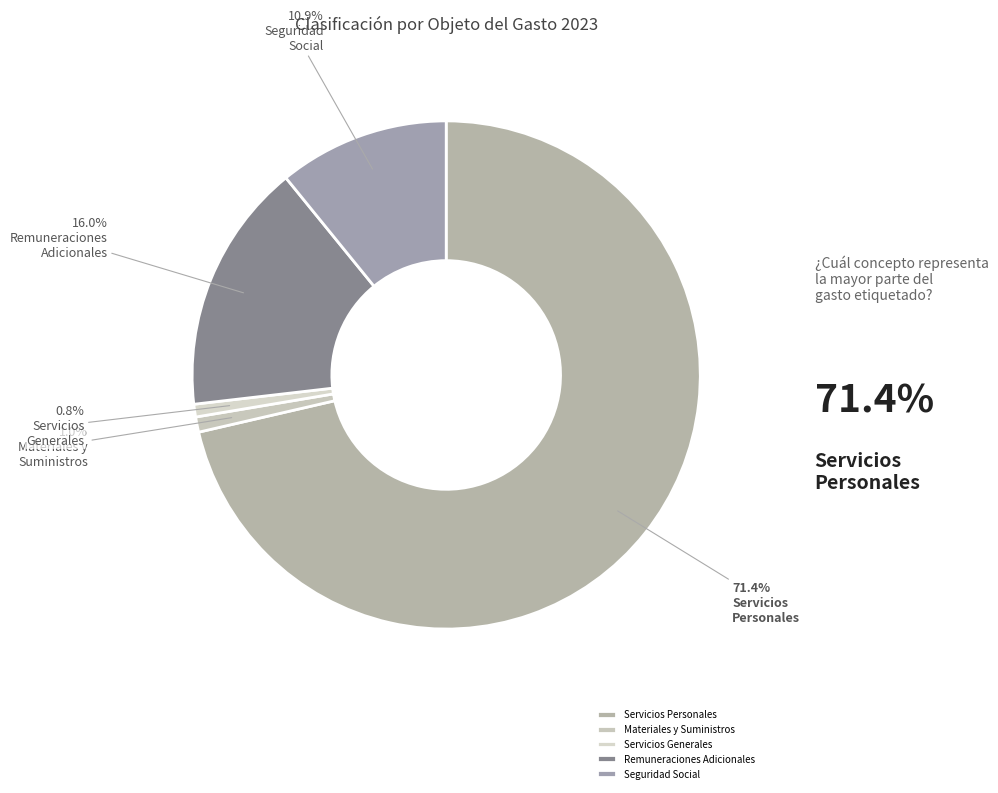

What percentage do Materiales y Suministros and Remuneraciones Adicionales together represent?

16.9%